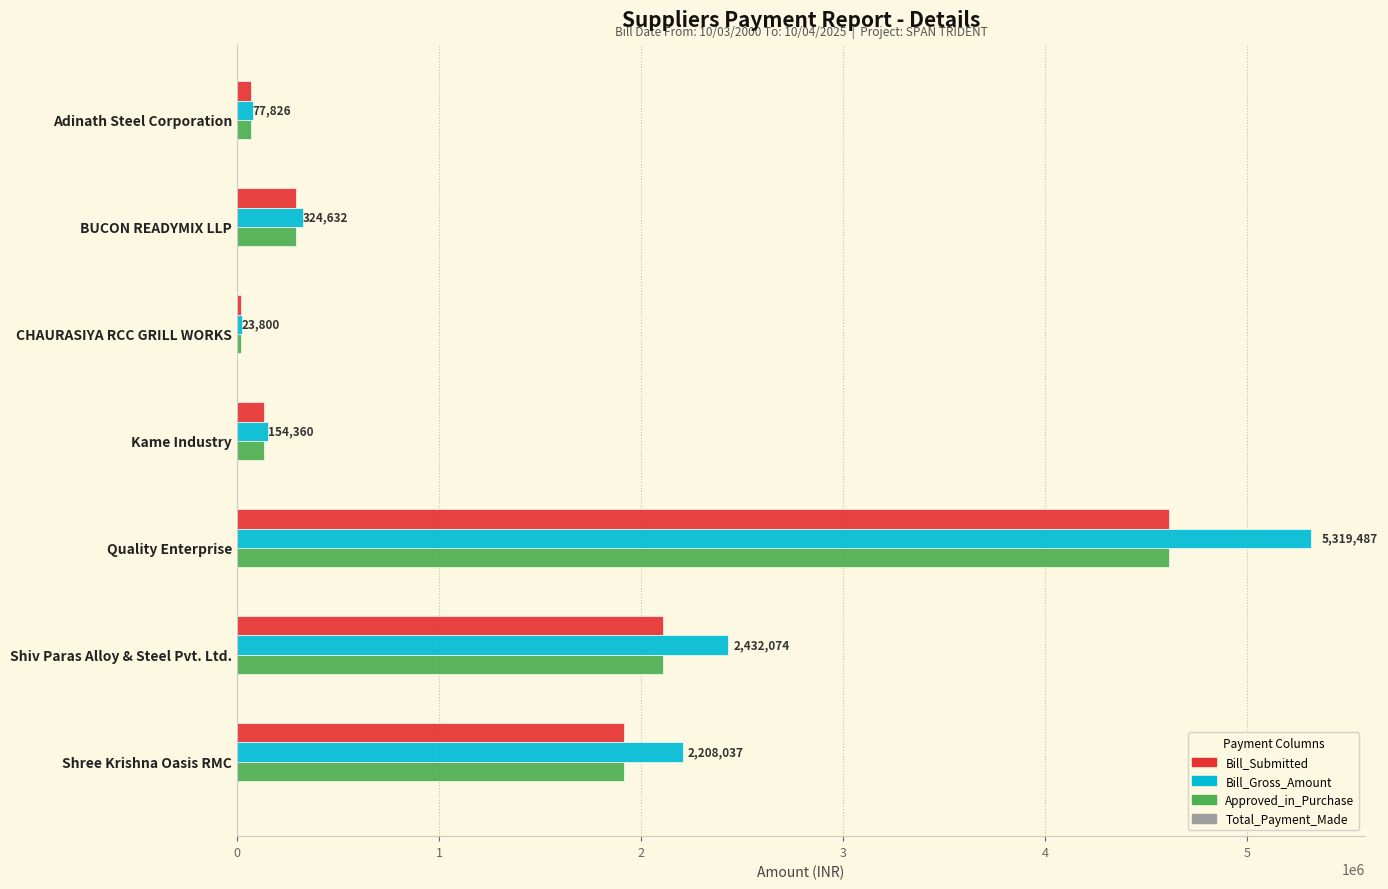

Which series has the widest spread of values?

Bill_Gross_Amount